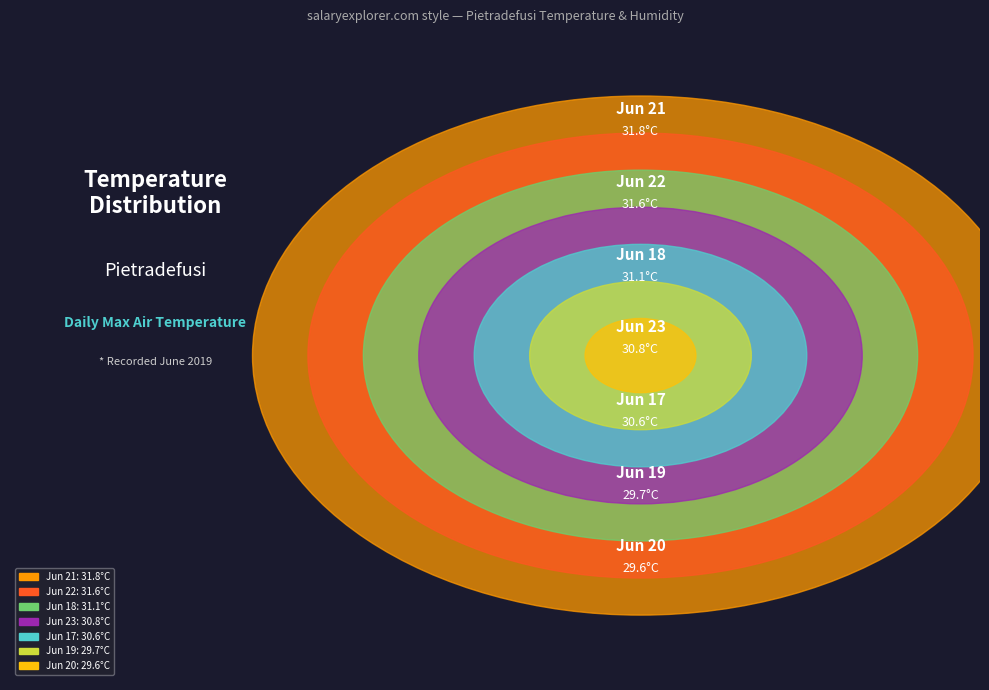

Is there a majority slice in this chart?

No